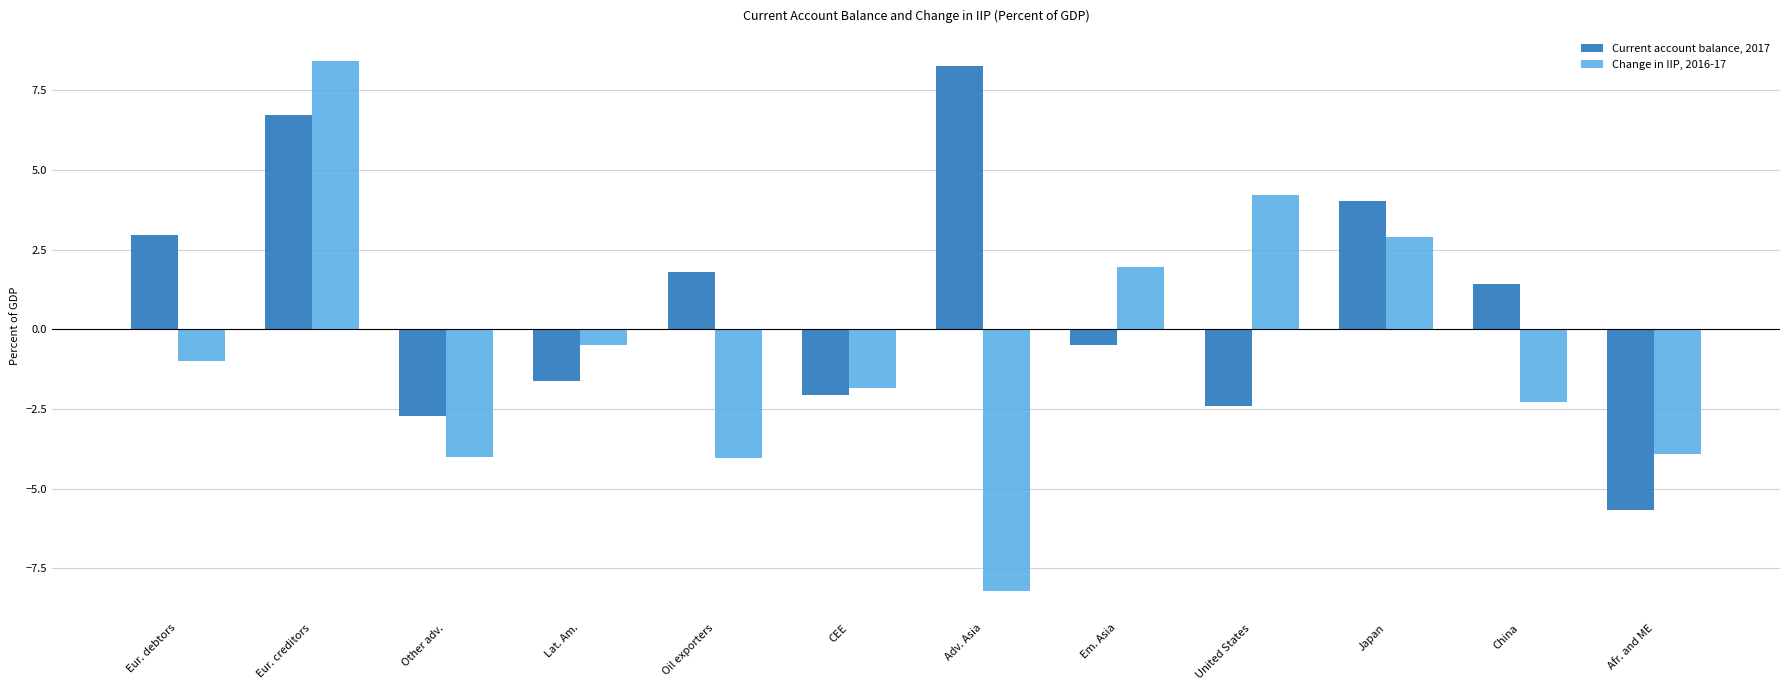

Which series has the widest spread of values?

Change in IIP, 2016-17